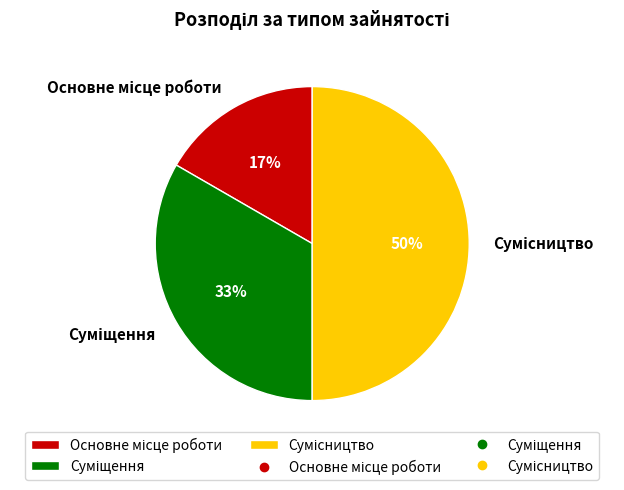

To the nearest percent, what is the difference between the largest and smallest slice percentages?

33%